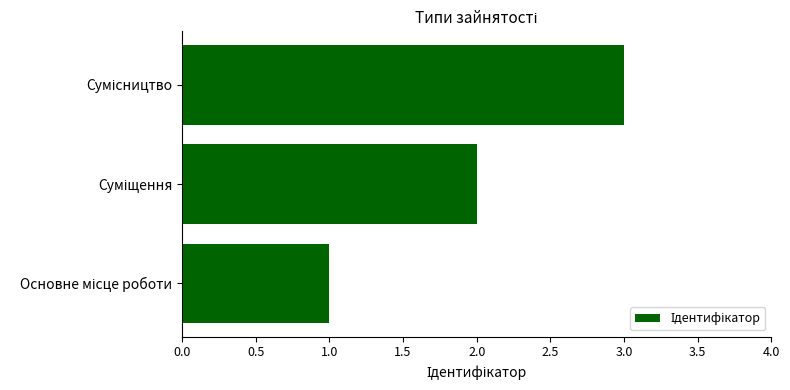

What is the greatest value displayed?

3